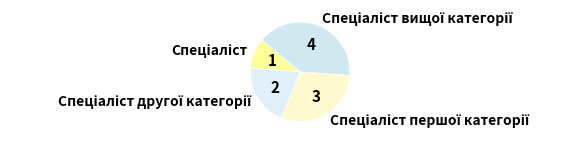

Does any single category account for the majority?

No